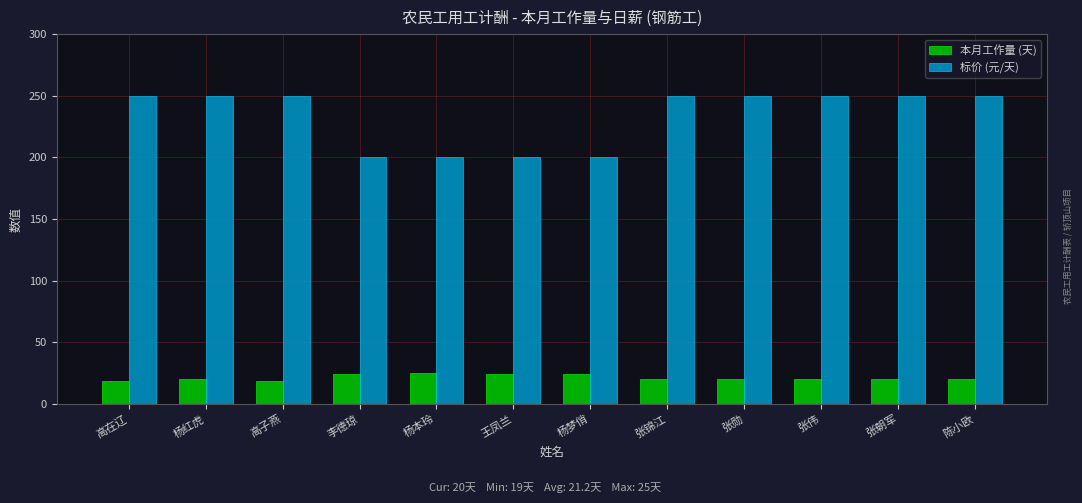

What is the sum of the 标价 (元/天) values at 高子燕 and 陈小欧?

500